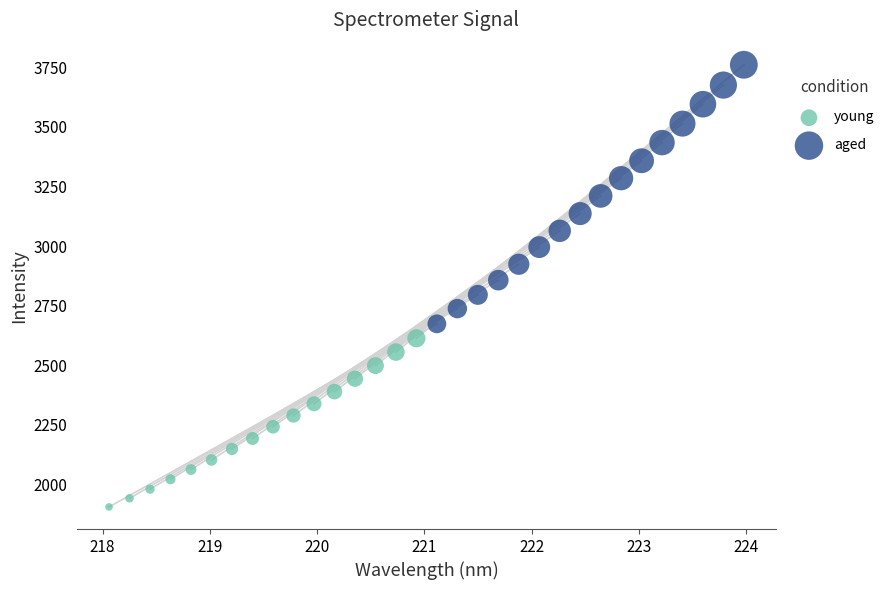

Which series has the widest spread of Y values?

aged